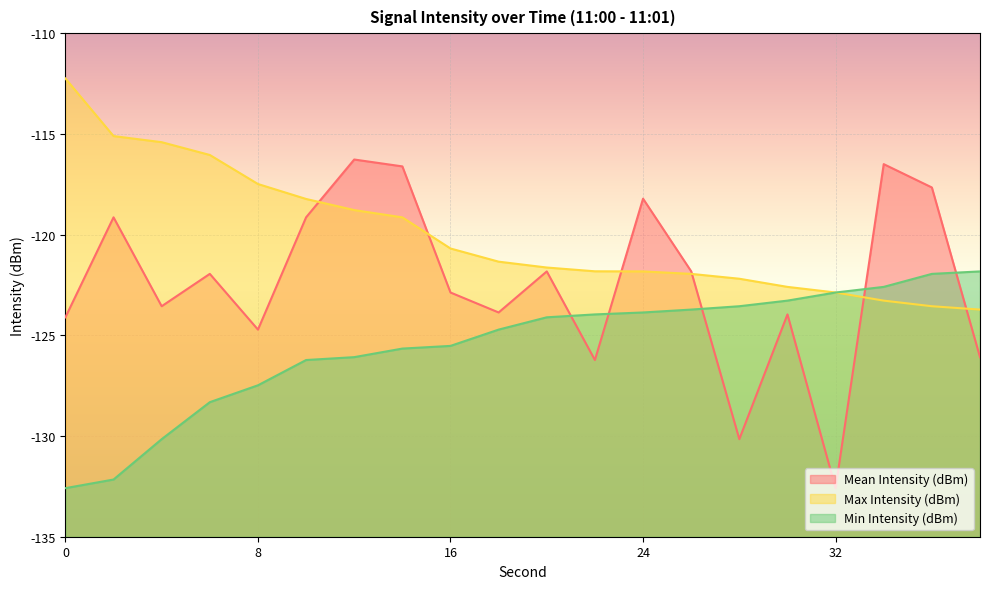

What value does the Max Intensity (dBm) series have at 18?

-121.3